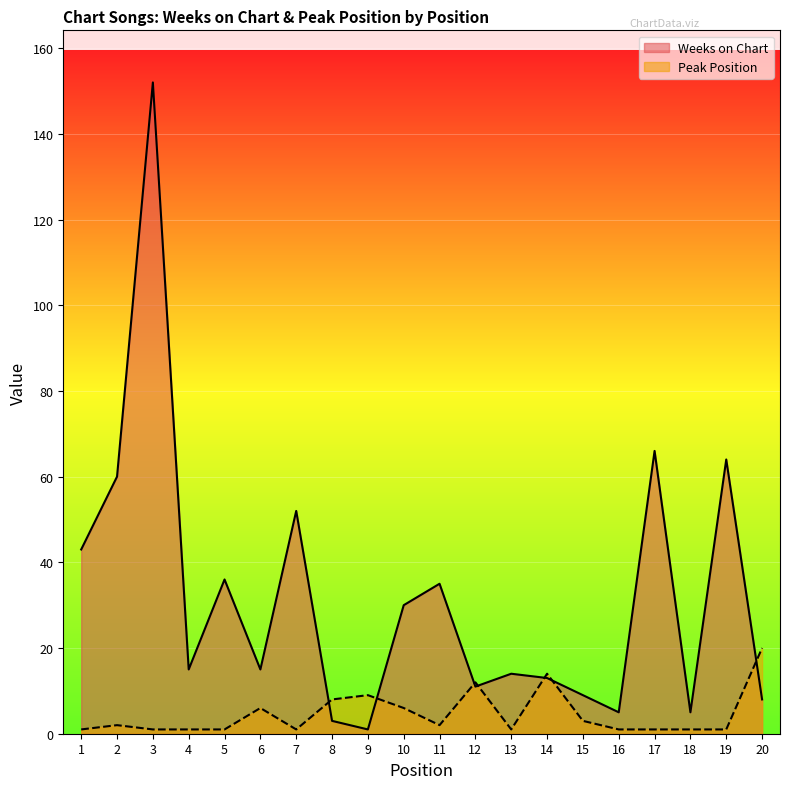

Does the chart display data point markers on the line(s)?

No